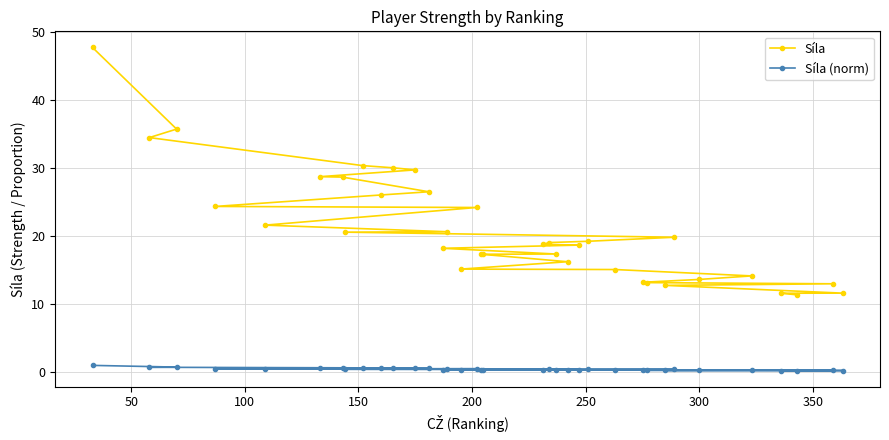

True or false: Síla has more than 0 interior local peaks.

False